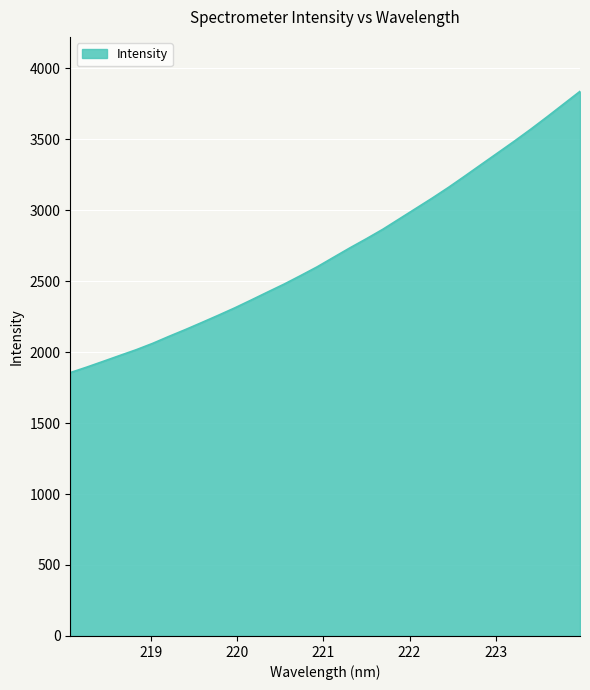

True or false: there are more than 2 points higher than both neighbors.

False